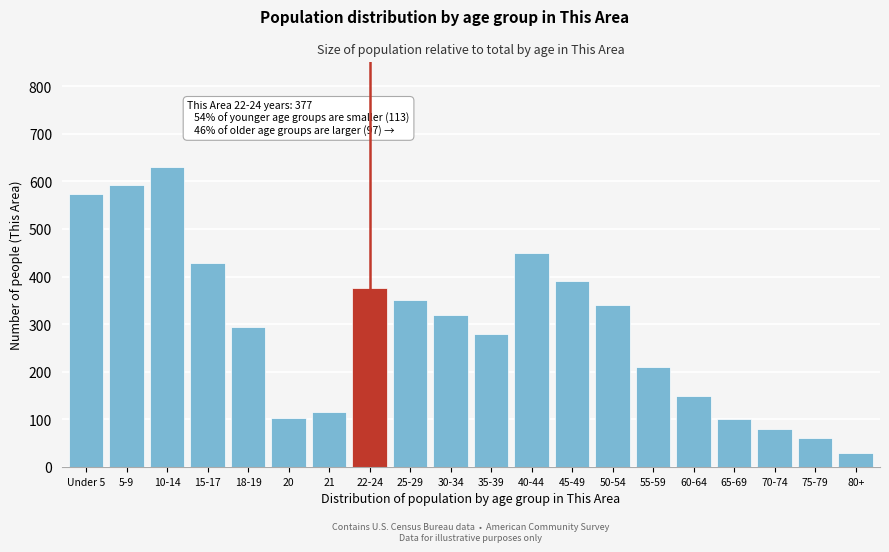

What is the value of the 19th bar from the left?

60